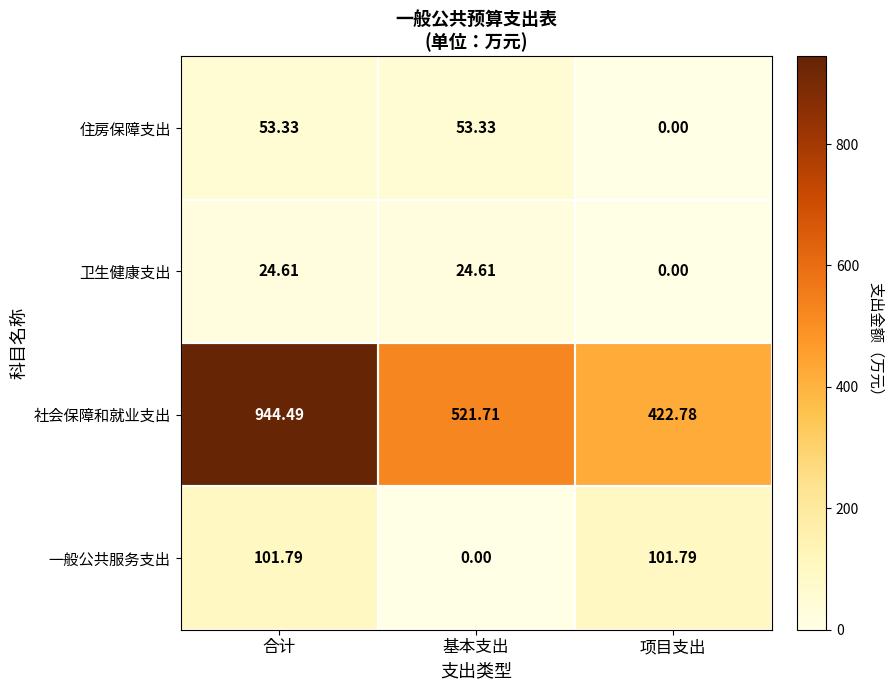

Where does the 卫生健康支出 series first go above 24?

合计